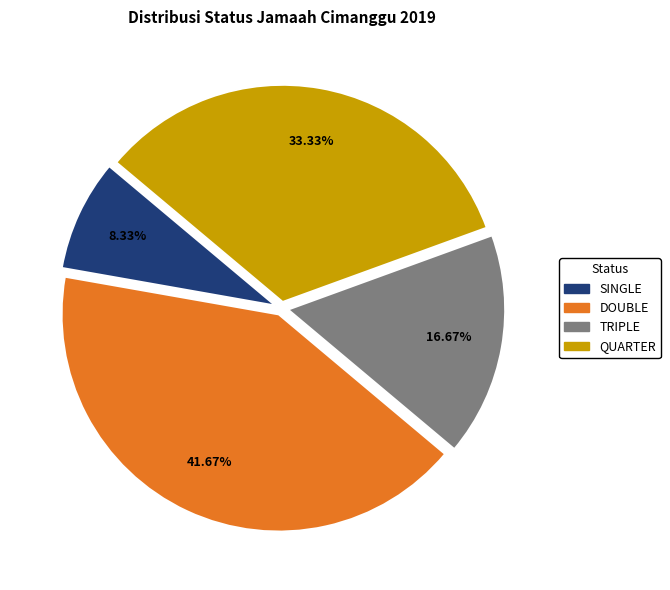

Which category has the smallest portion of the pie?

SINGLE